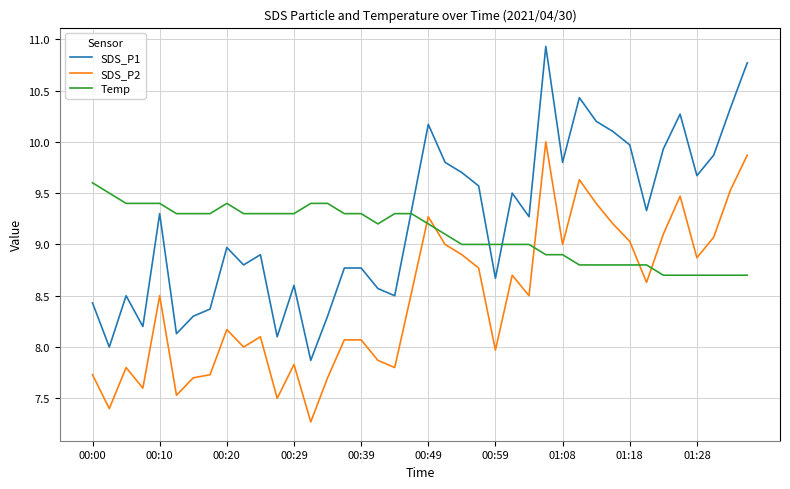

True or false: SDS_P1 and SDS_P2 intersect in this chart.

False